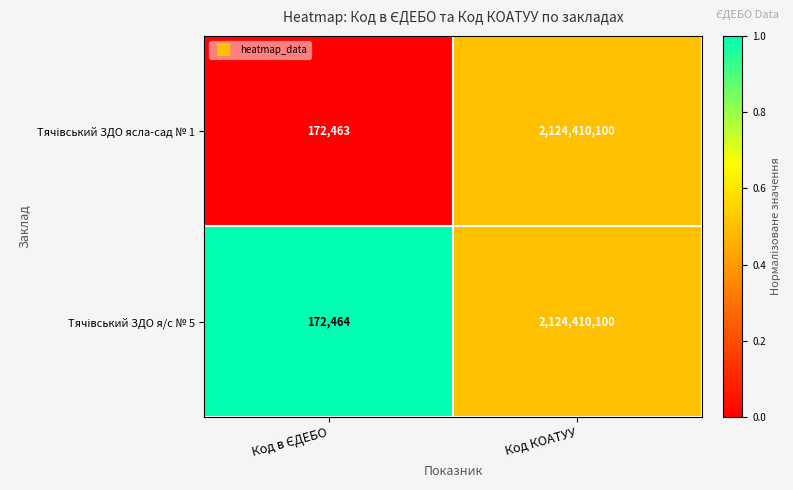

Which label corresponds to the largest value in the chart?

Код КОАТУУ